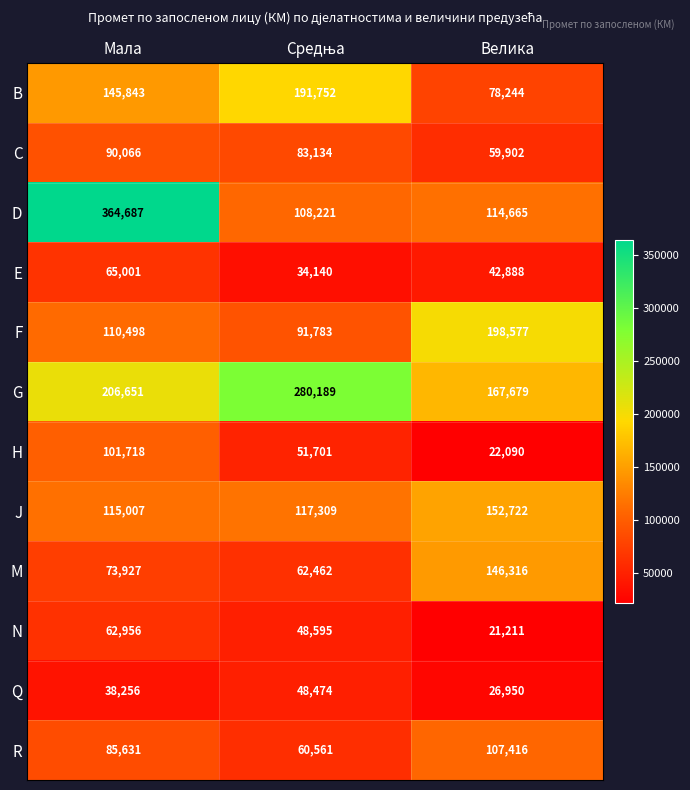

Is it true that D equals 114665 at Велика?

True